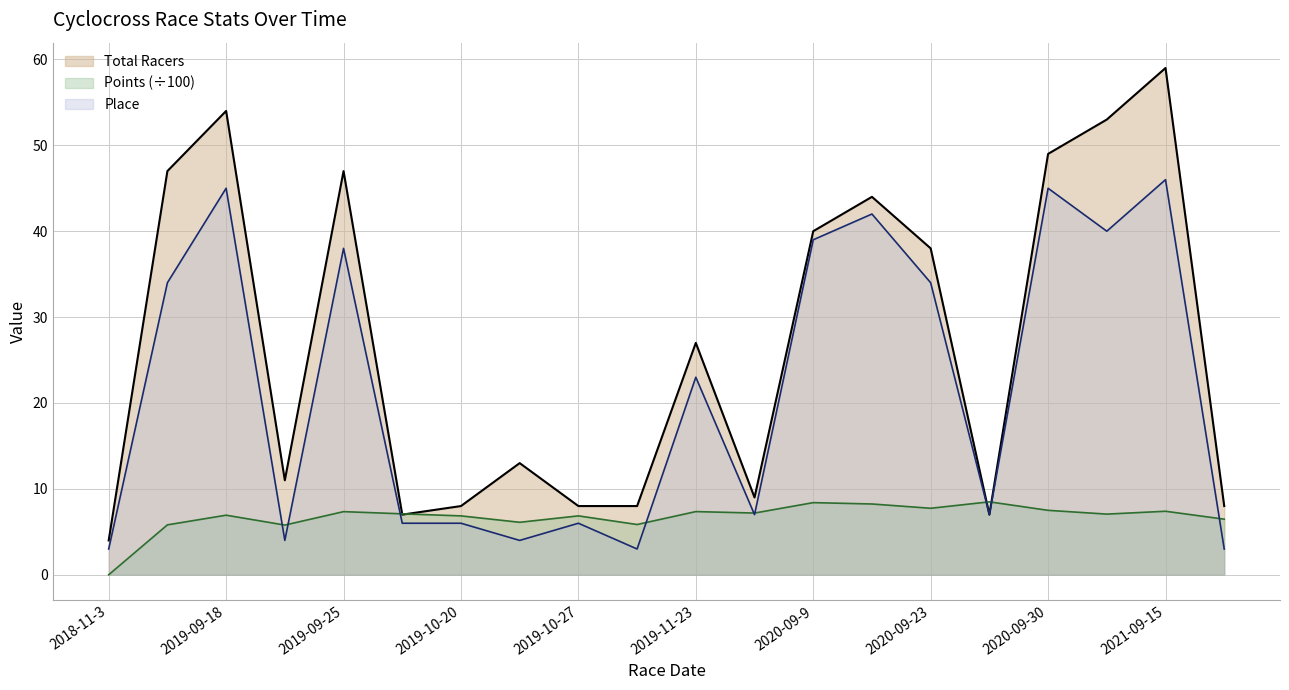

Which series has the largest total across all categories?

Total Racers